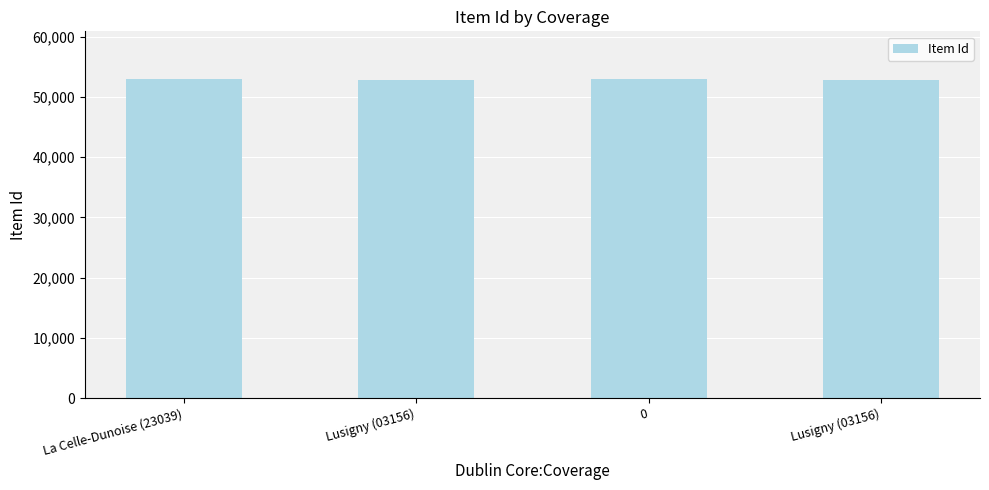

How many values are below 52934?

2